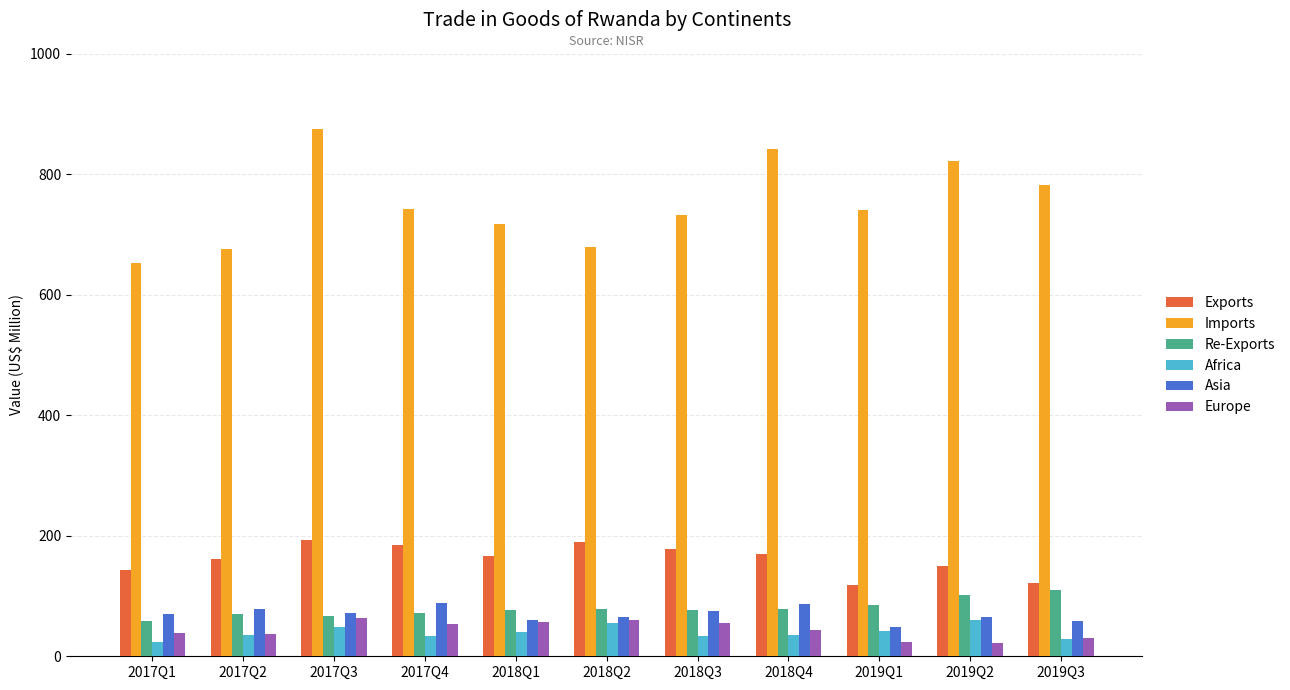

How many series are shown in this chart?

6